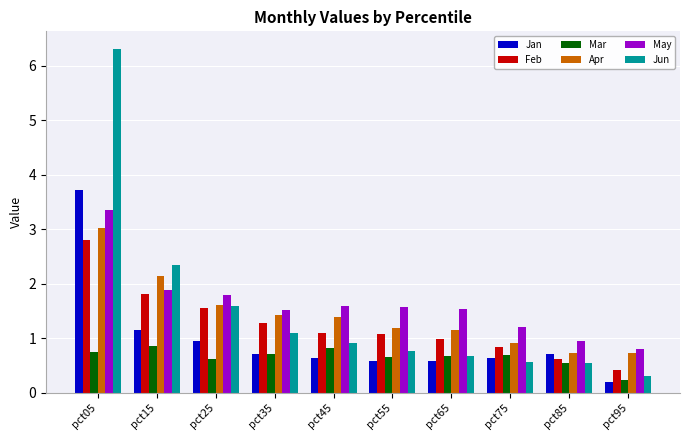

What is the minimum value shown in the chart?

0.2